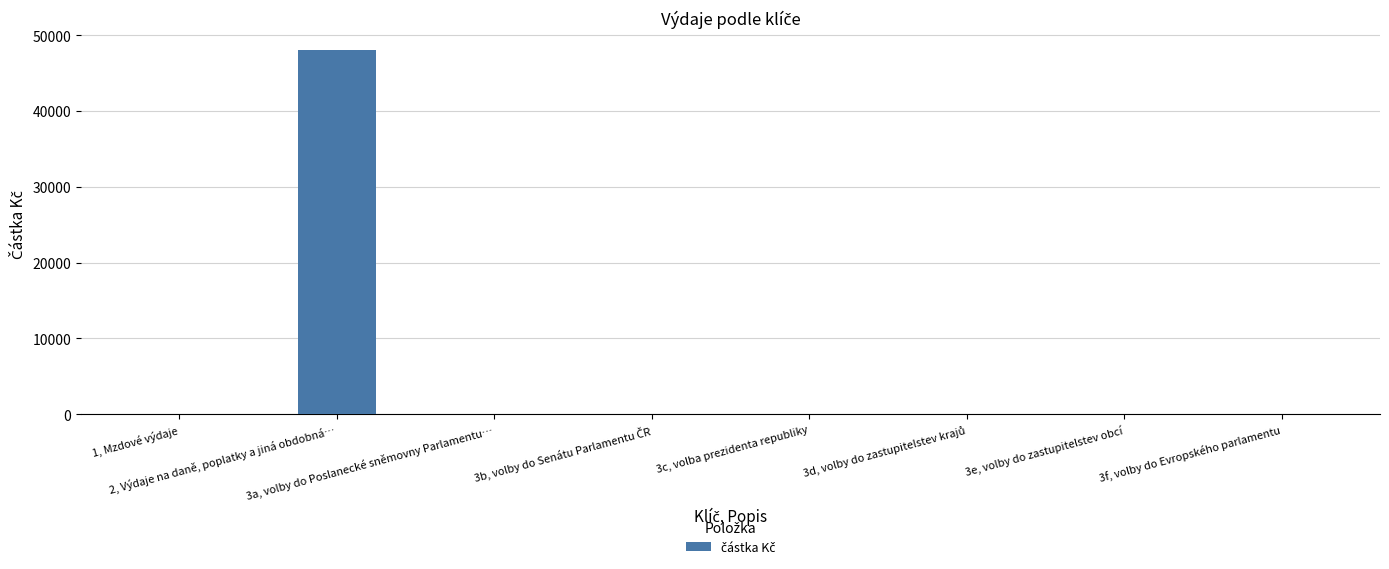

What is the maximum value shown in the chart?

48000